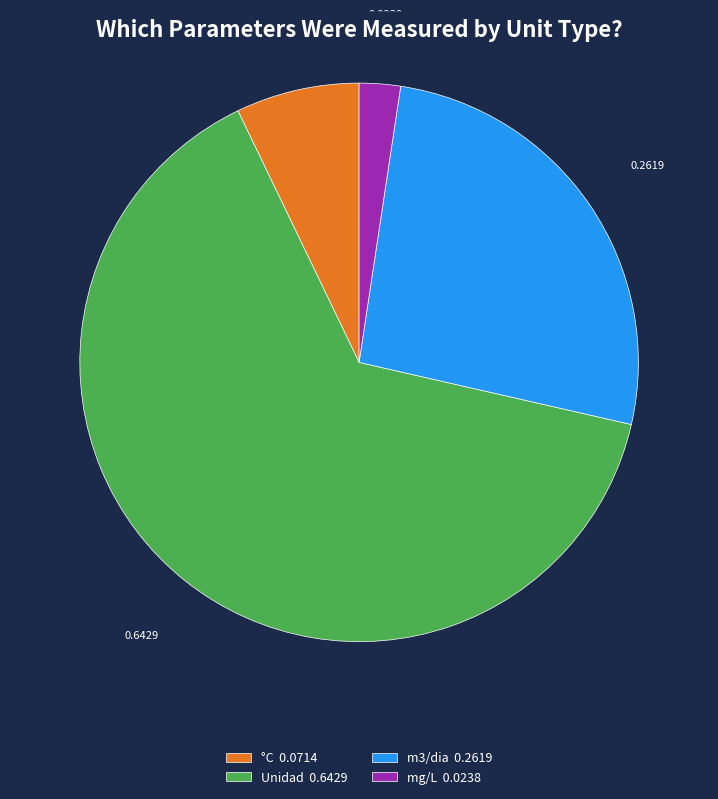

Do °C 0.0714 and mg/L 0.0238 together represent more than half of the pie?

No